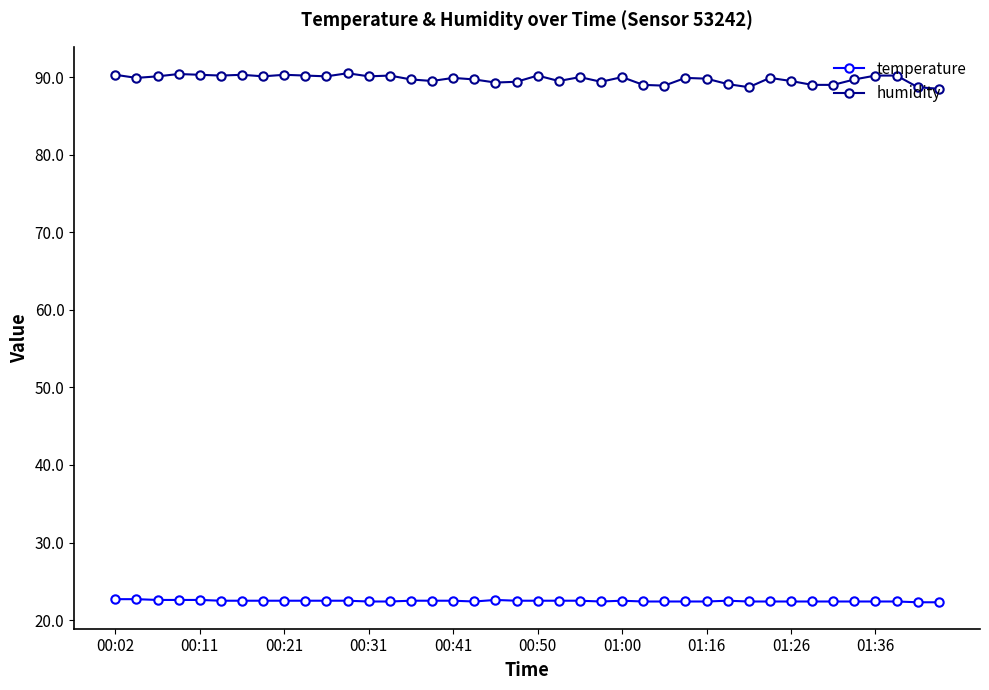

What is the average value of the humidity series?

89.7